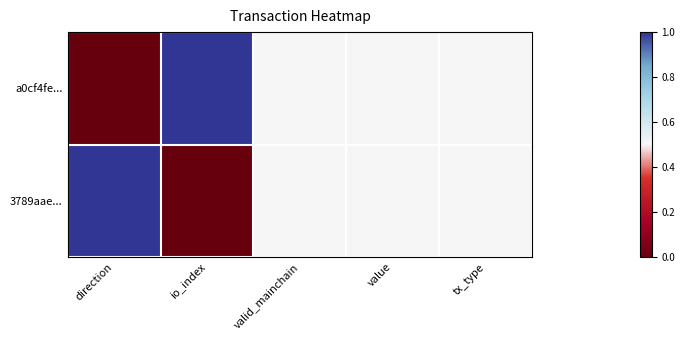

Rank the series at value from highest to lowest value.

a0cf4fe..., 3789aae...